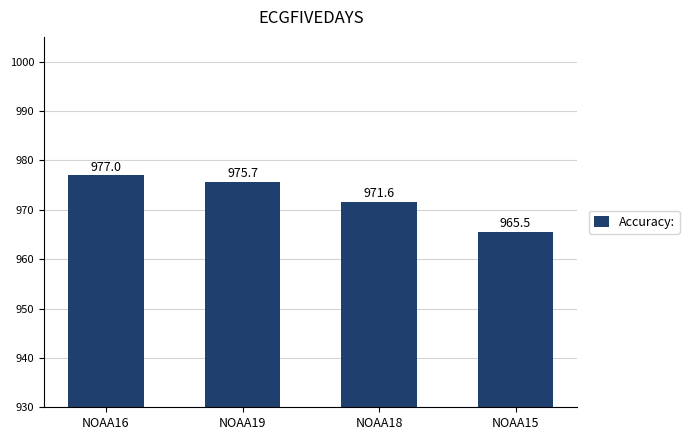

Reading left to right, what are all the values shown in this chart?

977.0	975.7	971.6	965.5